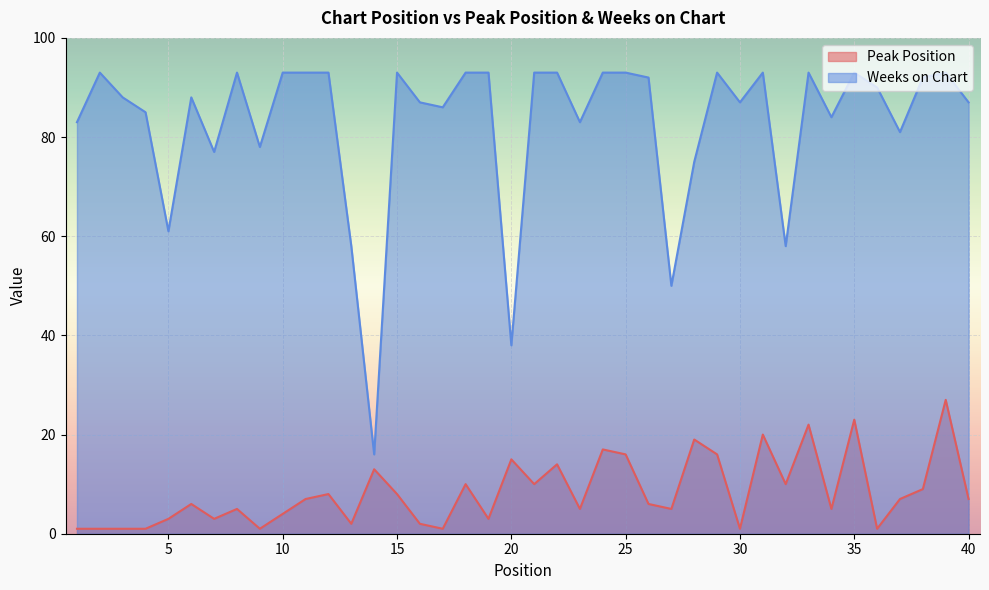

At which category does Weeks on Chart reach its first local peak?

2